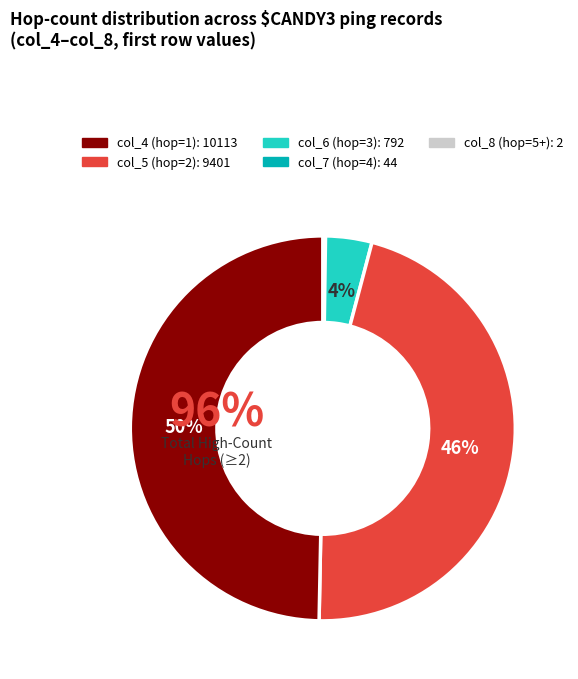

Does 0 account for over 50% of the chart?

No